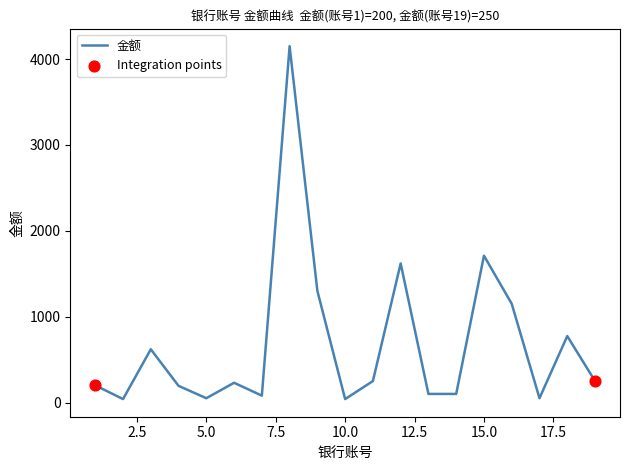

What is the difference between the maximum and minimum values?

4110